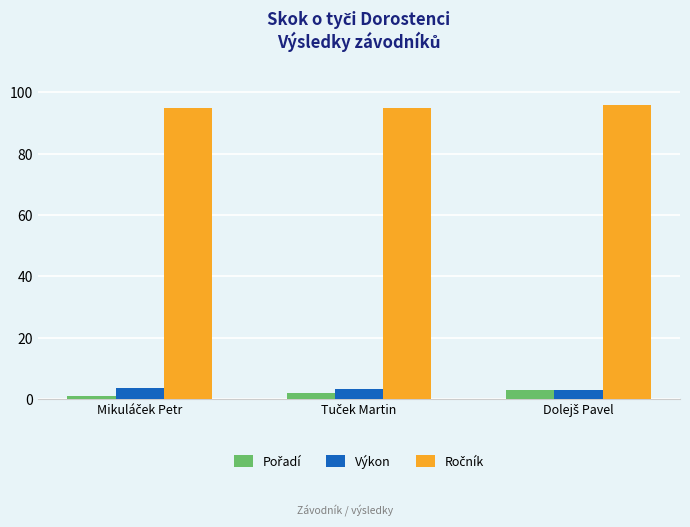

At how many categories does at least one series exceed 64?

3